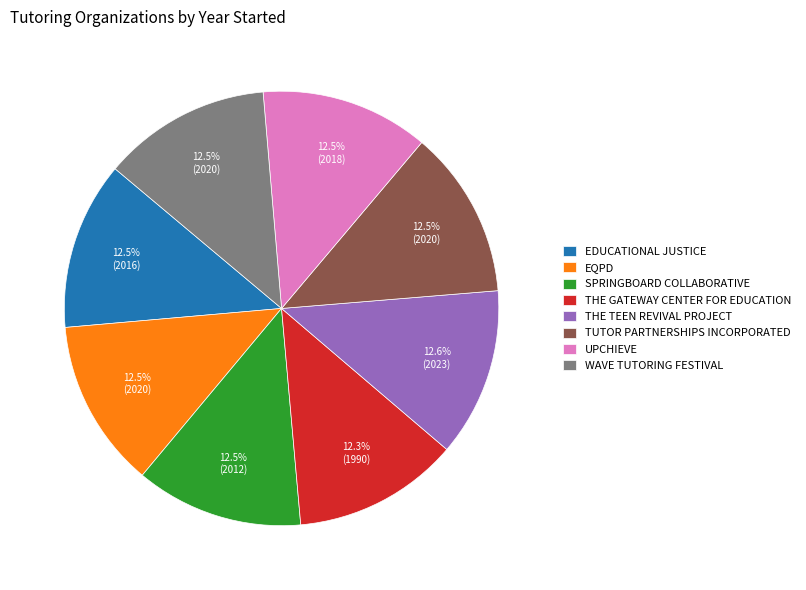

Is there a majority slice in this chart?

No